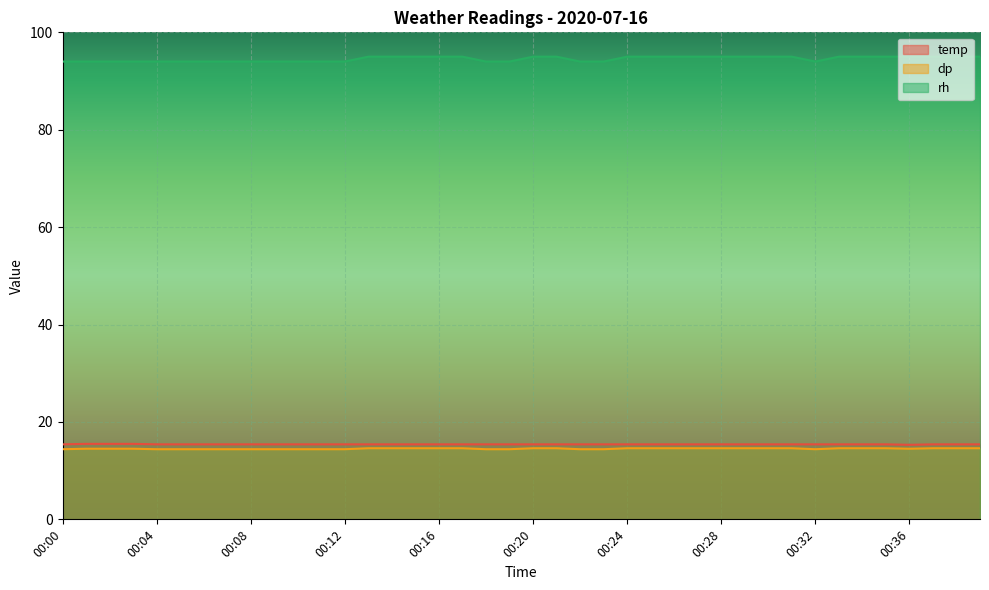

What are all the series names shown in the legend?

temp, dp, rh